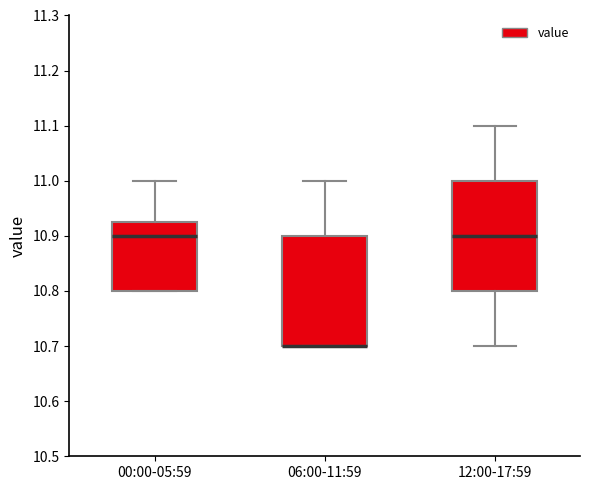

Where is the lower edge of the box for 12:00-17:59 on the y-axis? The values are not printed on the chart, so give them approximately, as read against the axis.

10.80